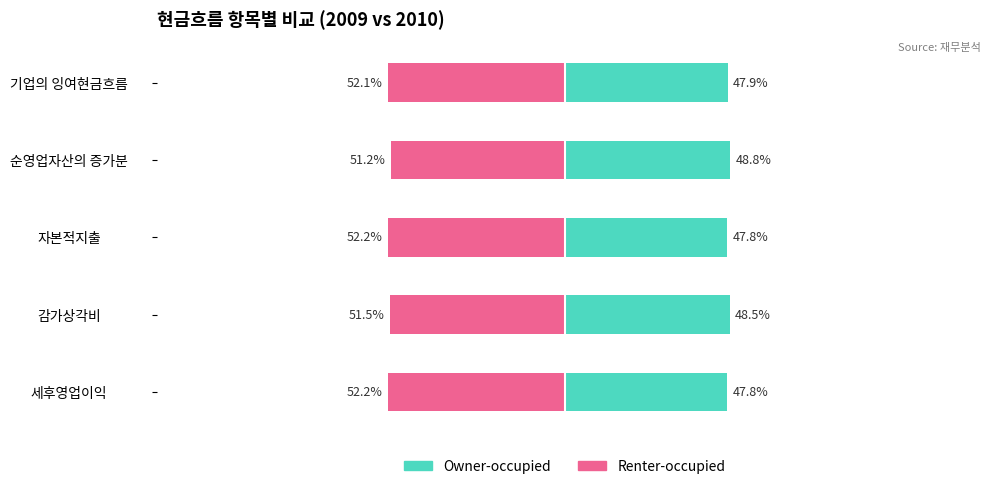

Count the number of data series in this chart.

2